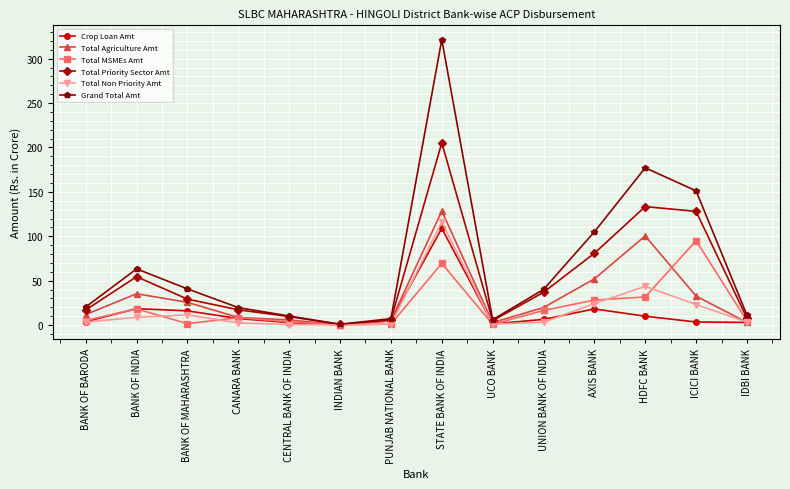

True or false: Total Agriculture Amt has a value of 80.2 at STATE BANK OF INDIA.

False